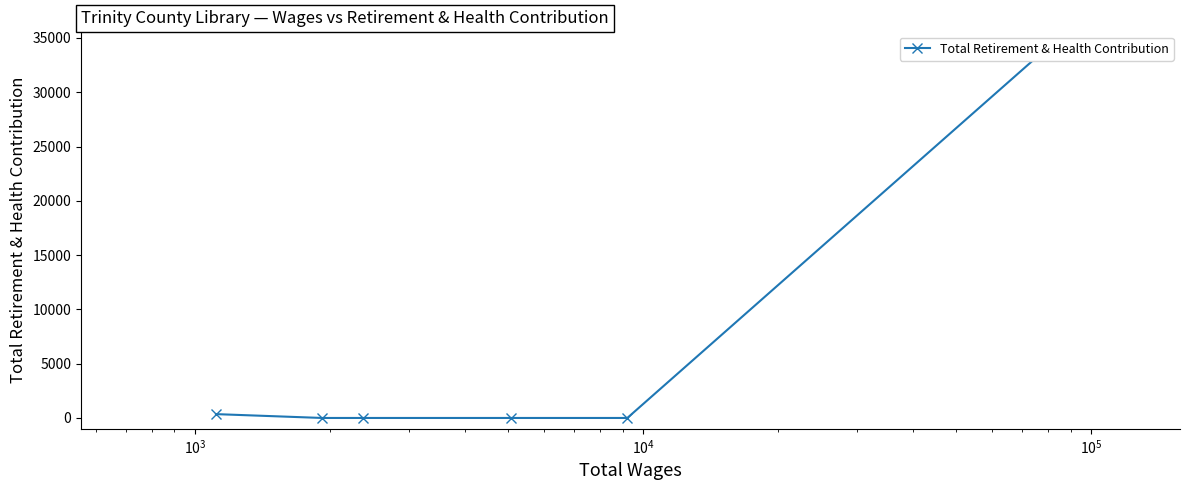

What is the difference between the maximum and minimum values?

33911